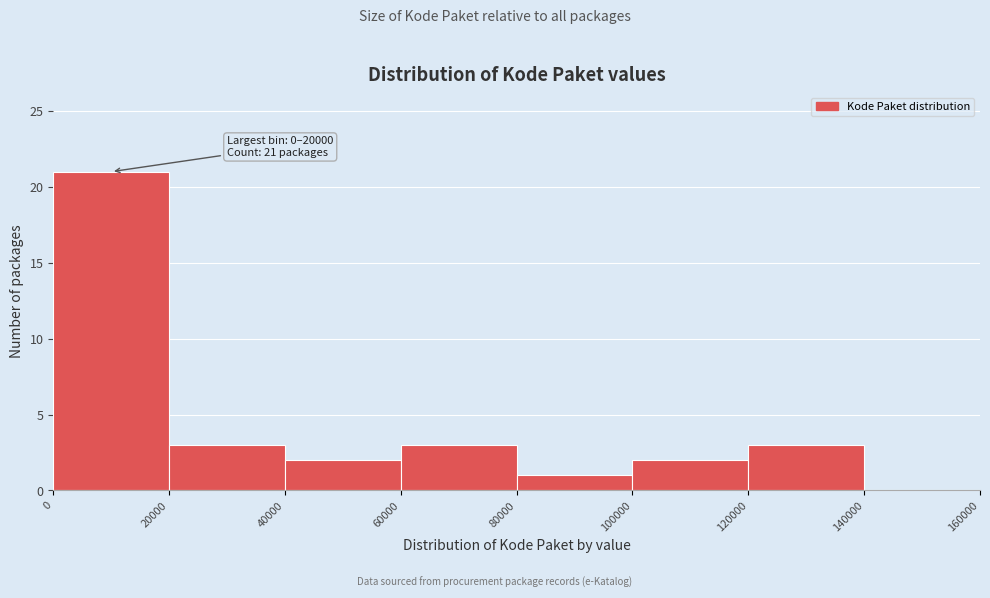

Which range on the x-axis has the tallest bar?

0 to 20000